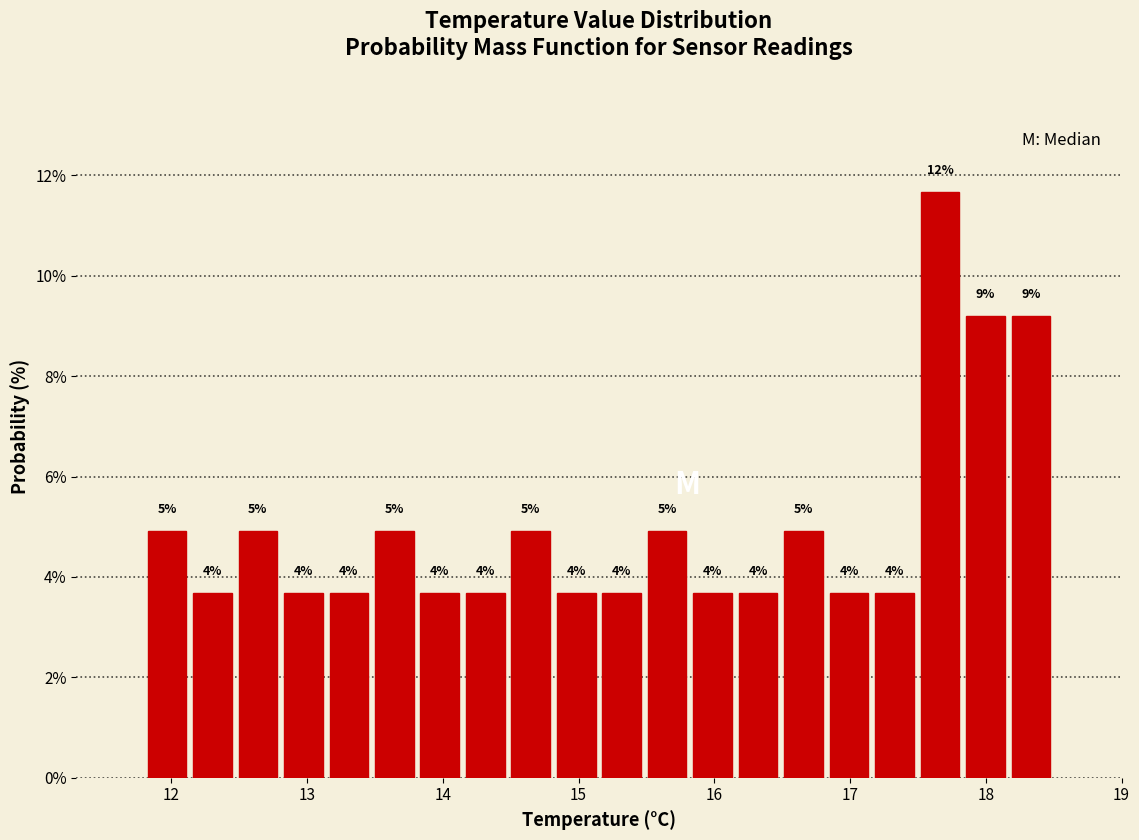

Around what value on the x-axis is the tallest bar? Give the approximate position of its centre, as read against the axis.

17.7